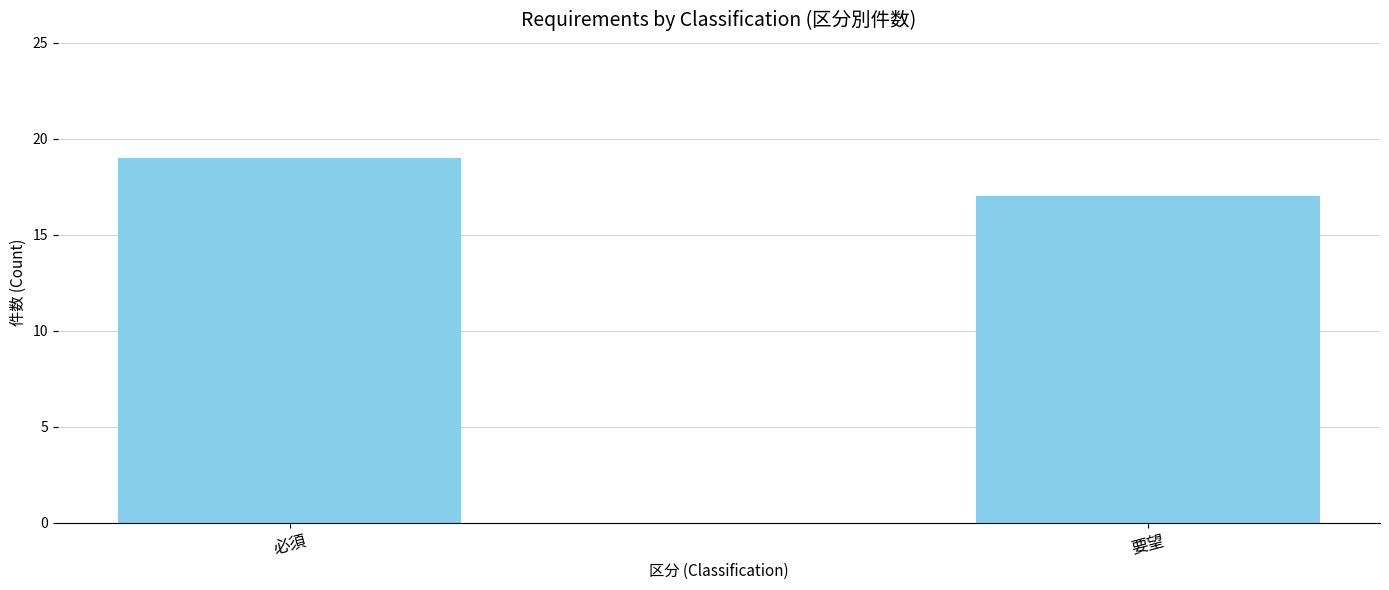

Count the number of categories in the chart.

2